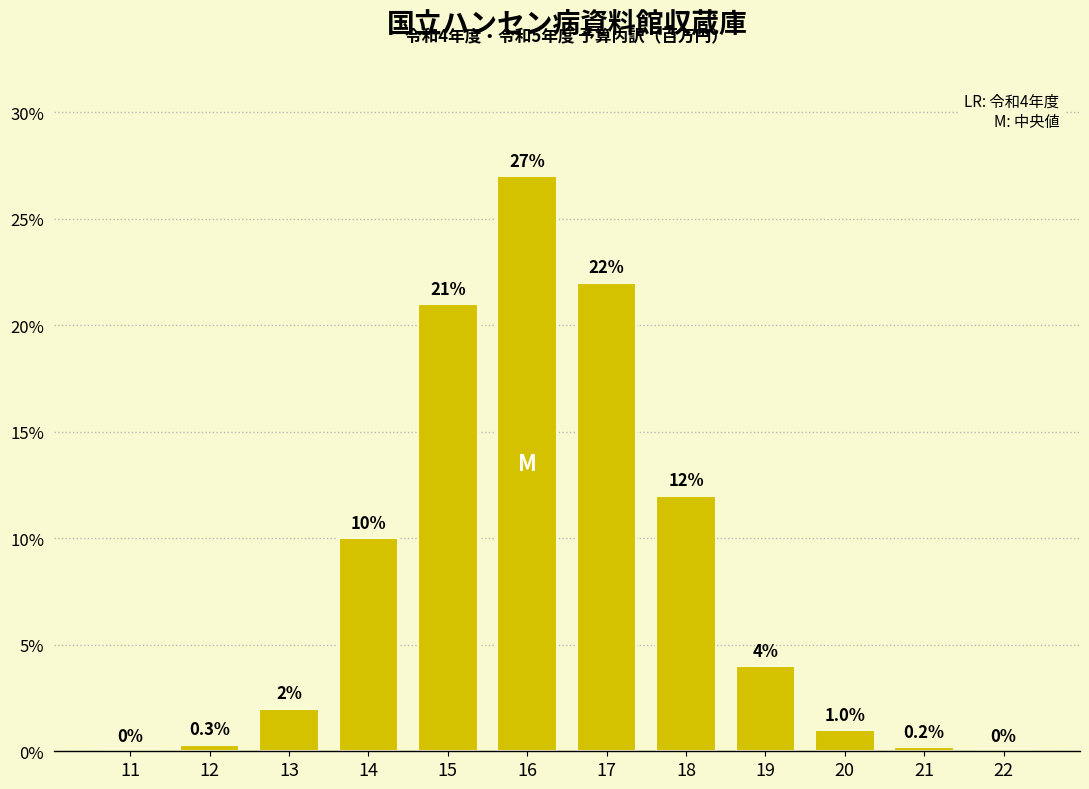

Reading left to right, extract all data points from this chart.

11=0.0	12=0.3	13=2.0	14=10.0	15=21.0	16=27.0	17=22.0	18=12.0	19=4.0	20=1.0	21=0.2	22=0.0